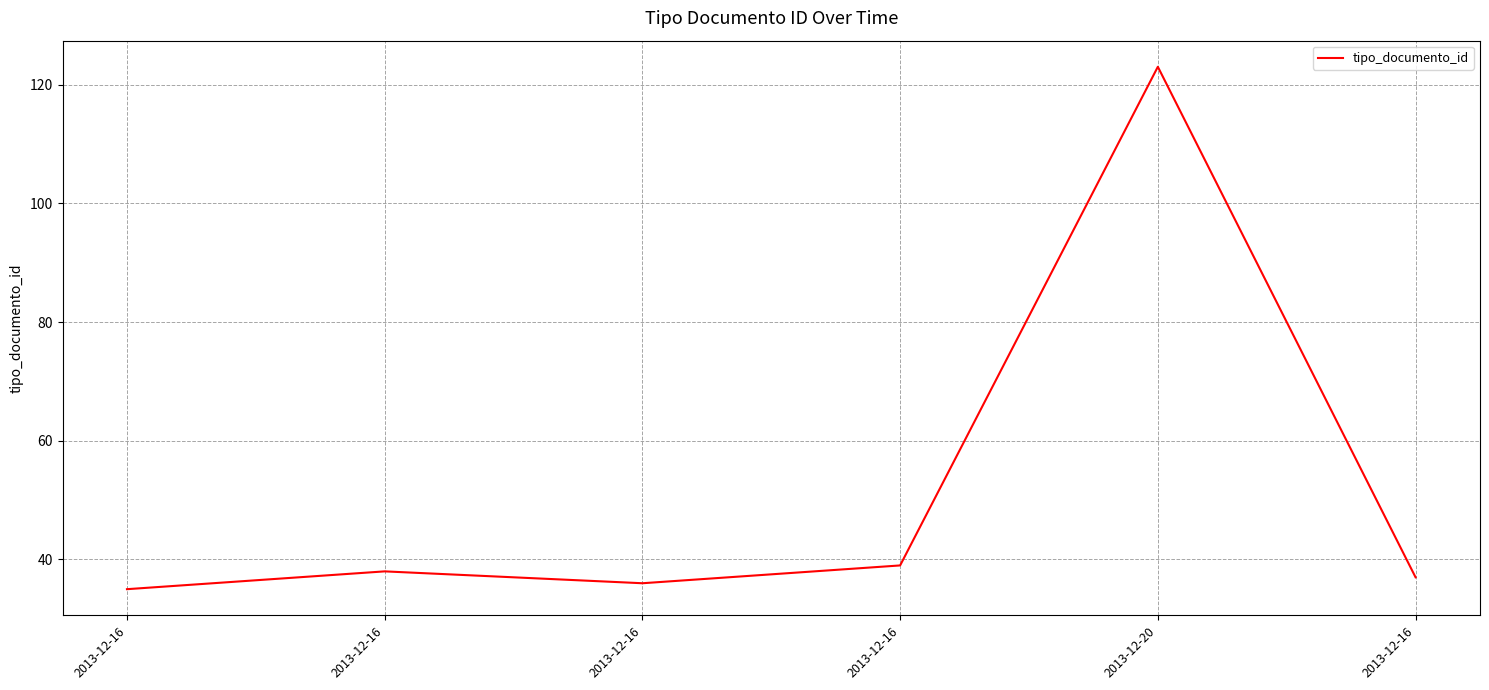

How many lines are shown in the chart?

1